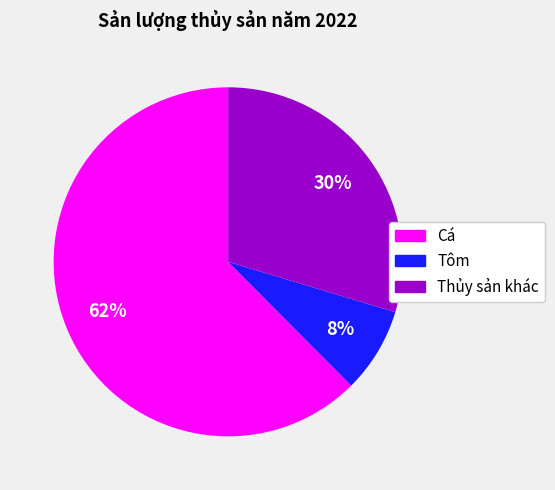

What is the majority slice?

Cá